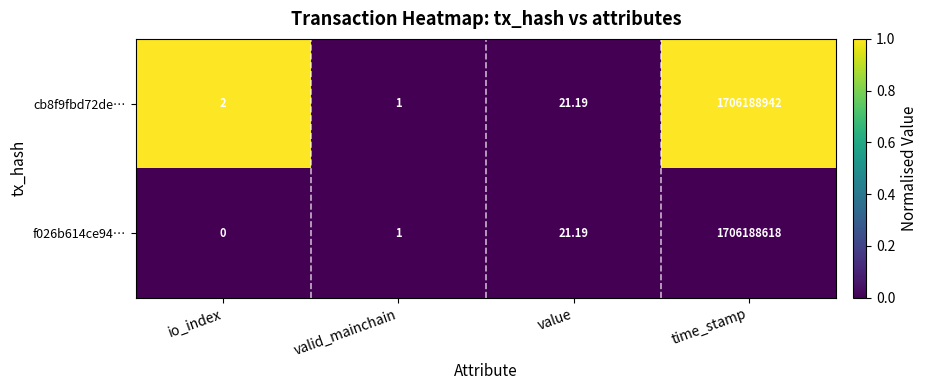

List the series in order of their peak value, highest first.

cb8f9fbd72de…, f026b614ce94…